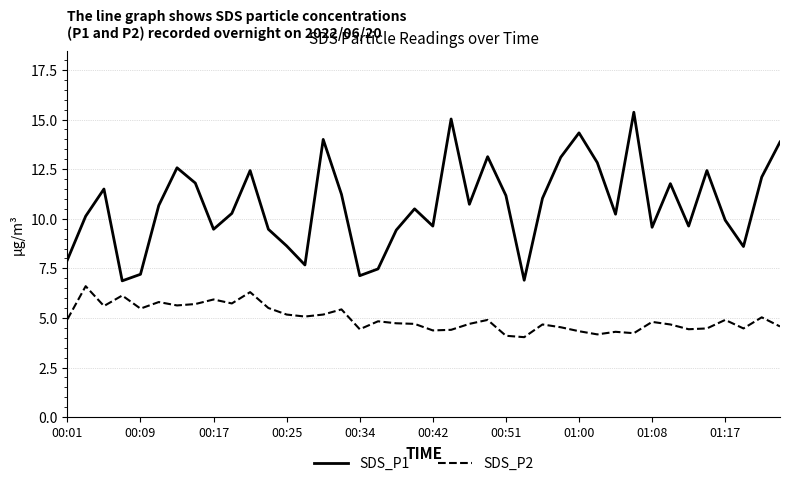

What is the highest value of the SDS_P1 series?

15.4